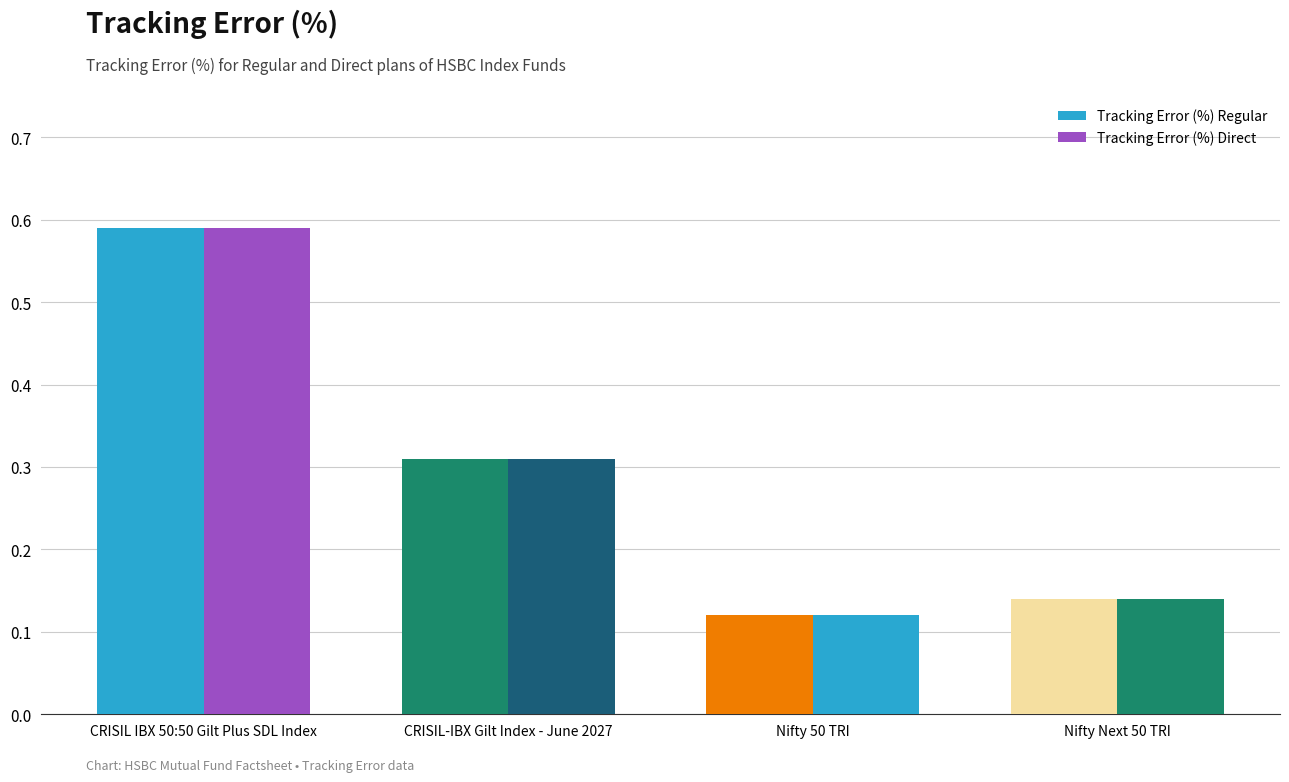

Which series has the largest range (max minus min)?

Tracking Error (%) Regular